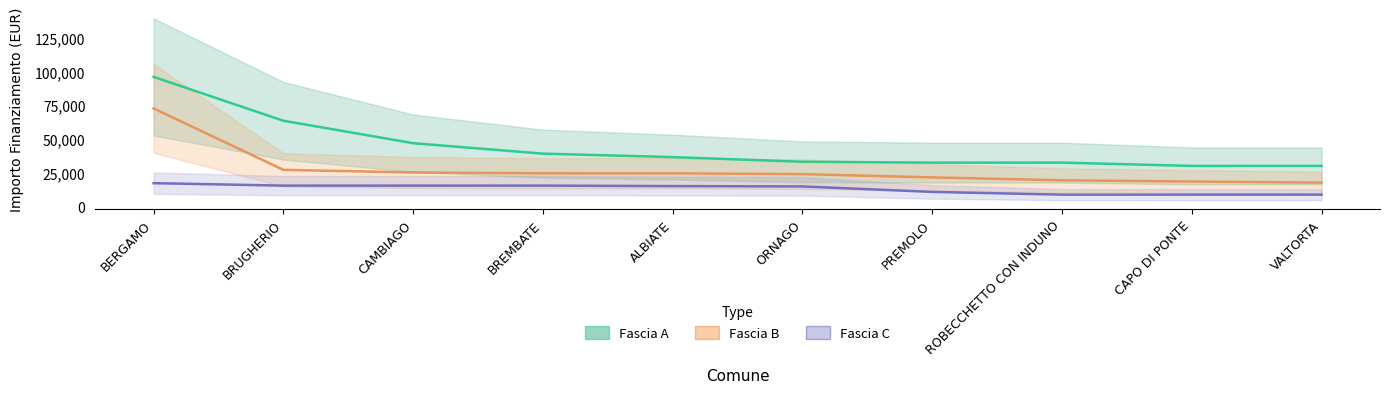

Reading right to left, what are all the values shown in this chart?

Fascia A: VALTORTA=30350	CAPO DI PONTE=30350	ROBECCHETTO CON INDUNO=32778	PREMOLO=32778	ORNAGO=33423	ALBIATE=36851	BREMBATE=39422	CAMBIAGO=47135	BRUGHERIO=63735	BERGAMO=96145
Fascia B: VALTORTA=17997	CAPO DI PONTE=18817	ROBECCHETTO CON INDUNO=19711	PREMOLO=21852	ORNAGO=24280	ALBIATE=24887	BREMBATE=24887	CAMBIAGO=25494	BRUGHERIO=27424	BERGAMO=72840
Fascia C: VALTORTA=9105	CAPO DI PONTE=9105	ROBECCHETTO CON INDUNO=9105	PREMOLO=11141	ORNAGO=15175	ALBIATE=15426	BREMBATE=15782	CAMBIAGO=15782	BRUGHERIO=15782	BERGAMO=17603